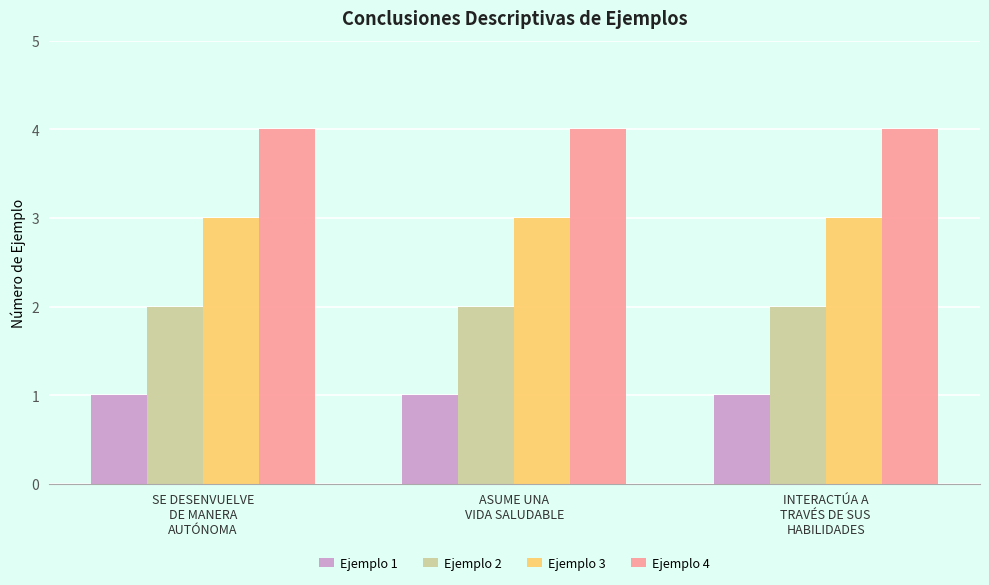

What is the label of the 3rd bar from the right?

SE DESENVUELVE
DE MANERA
AUTÓNOMA